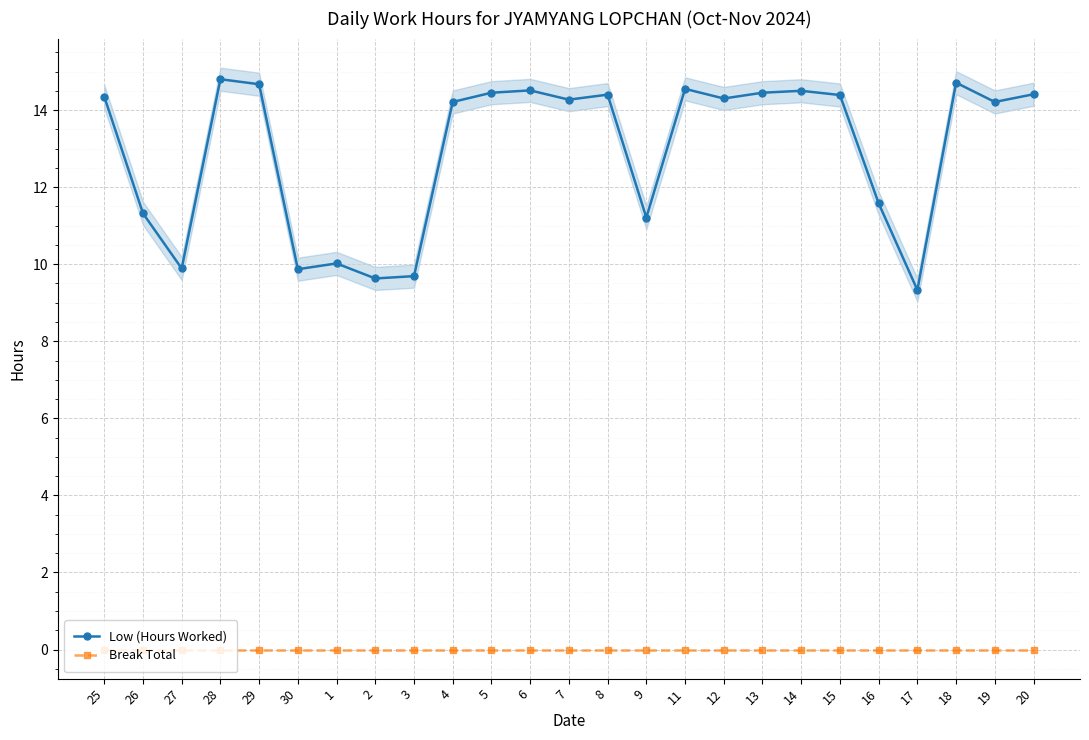

Which category has the lowest value in the Low (Hours Worked) series?

17